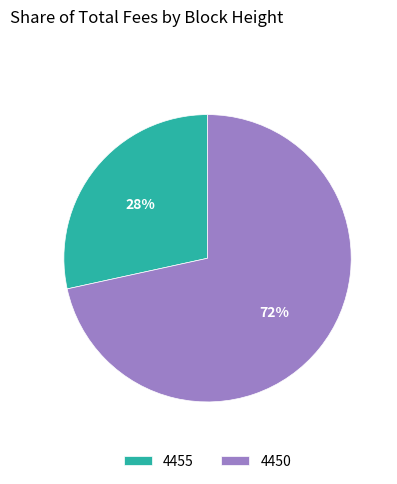

Is there a majority slice in this chart?

Yes